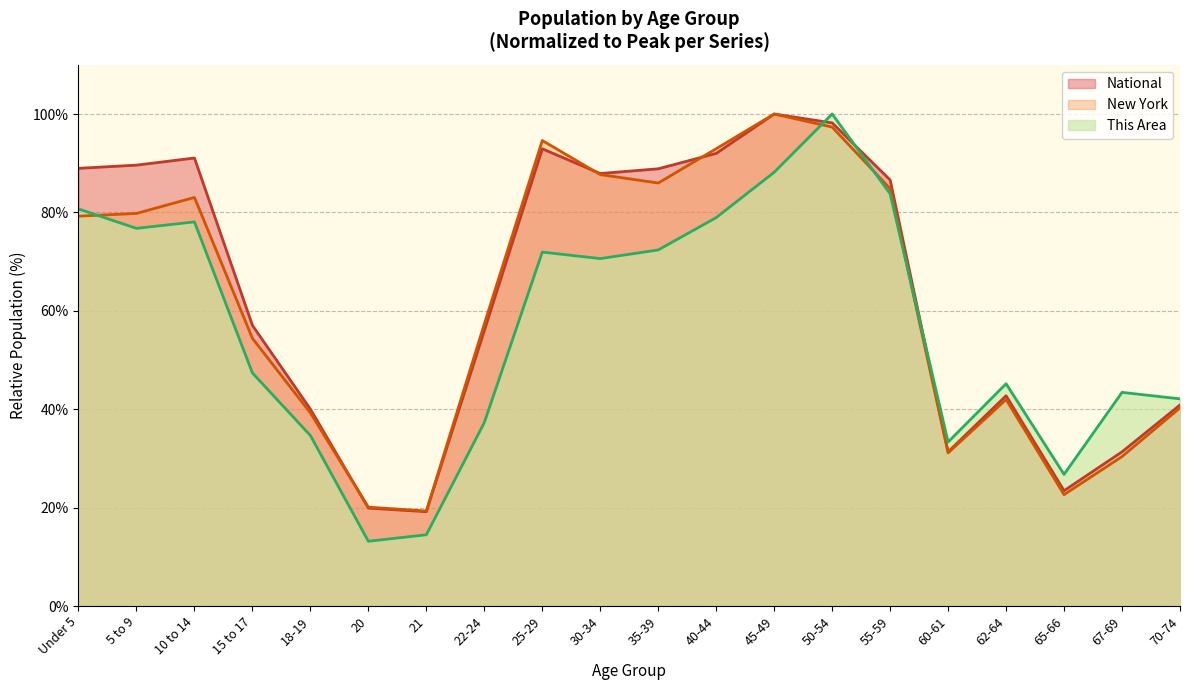

What is the maximum value for National?

100.0